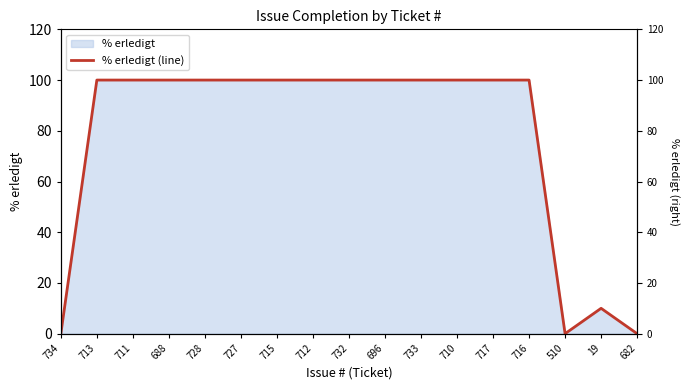

Which label corresponds to the largest value in the chart?

713